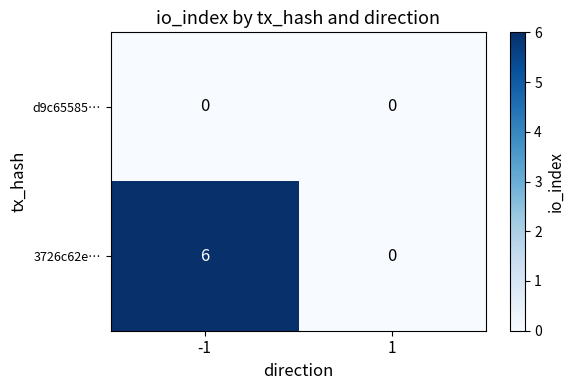

True or false: 3726c62e… has a value of 9 at -1.

False